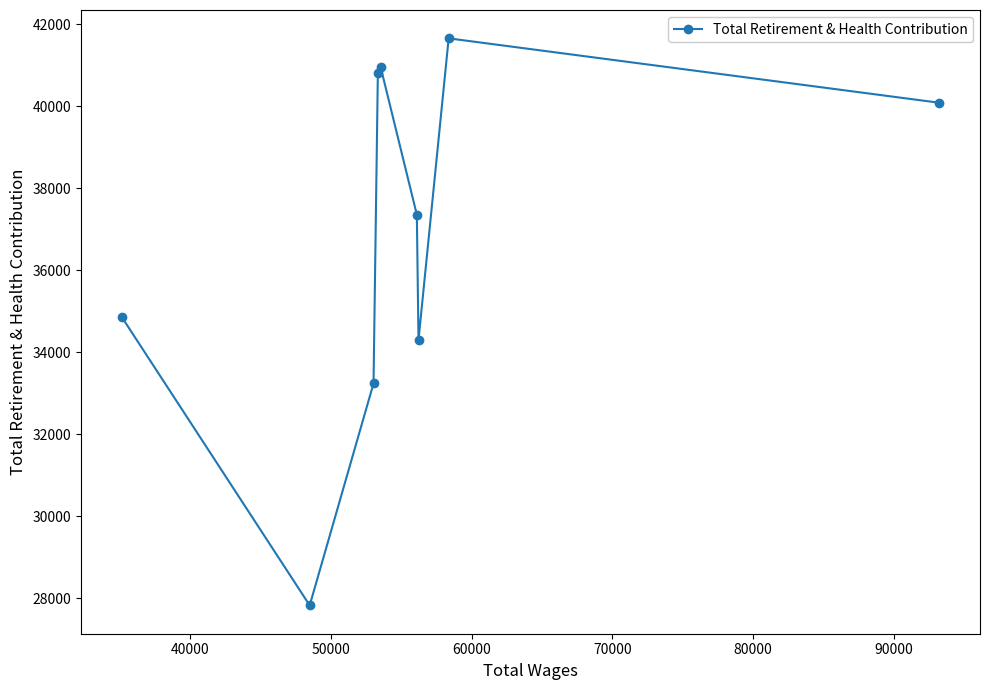

Reading right to left, what are all the values shown in this chart?

40088	41658	34302	37356	40971	40806	33242	27830	34857